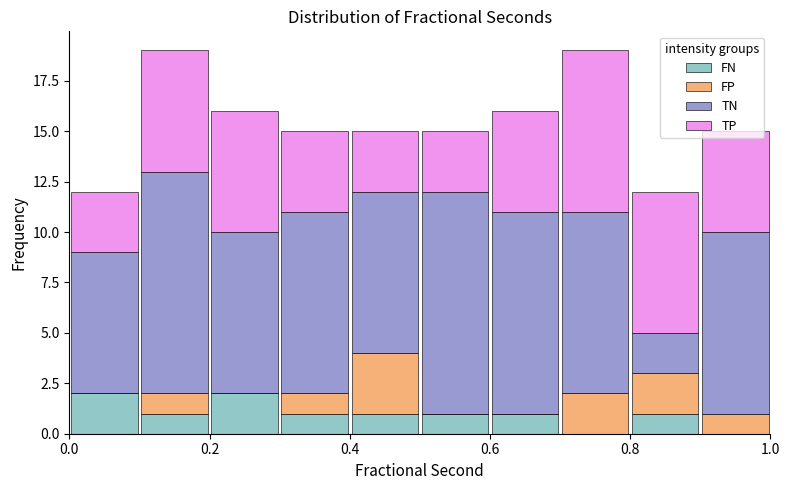

Reading left to right, transcribe this chart: for each stacked bar, give the range it covers on the x-axis and its total height. The values are not printed on the chart, so give them approximately, as read against the axis.

0.0 to 0.1: 12
0.1 to 0.2: 19
0.2 to 0.3: 16
0.3 to 0.4: 15
0.4 to 0.5: 15
0.5 to 0.6: 15
0.6 to 0.7: 16
0.7 to 0.8: 19
0.8 to 0.9: 12
0.9 to 1.0: 15